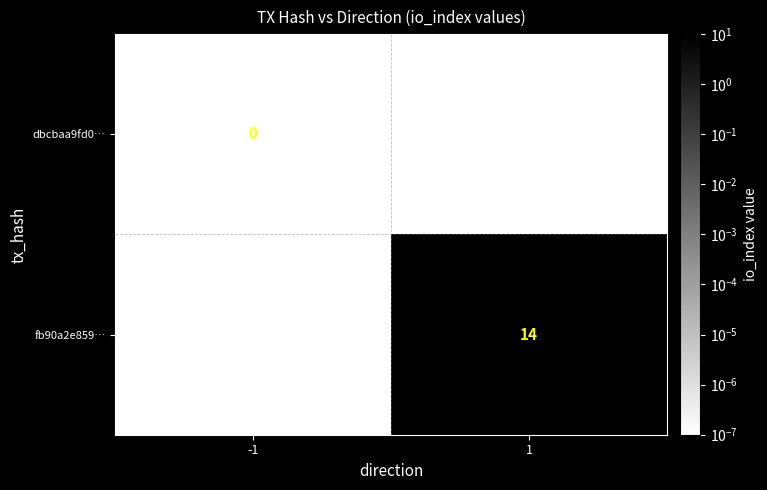

True or false: fb90a2e859… has a value of 8.4 at 1.

False